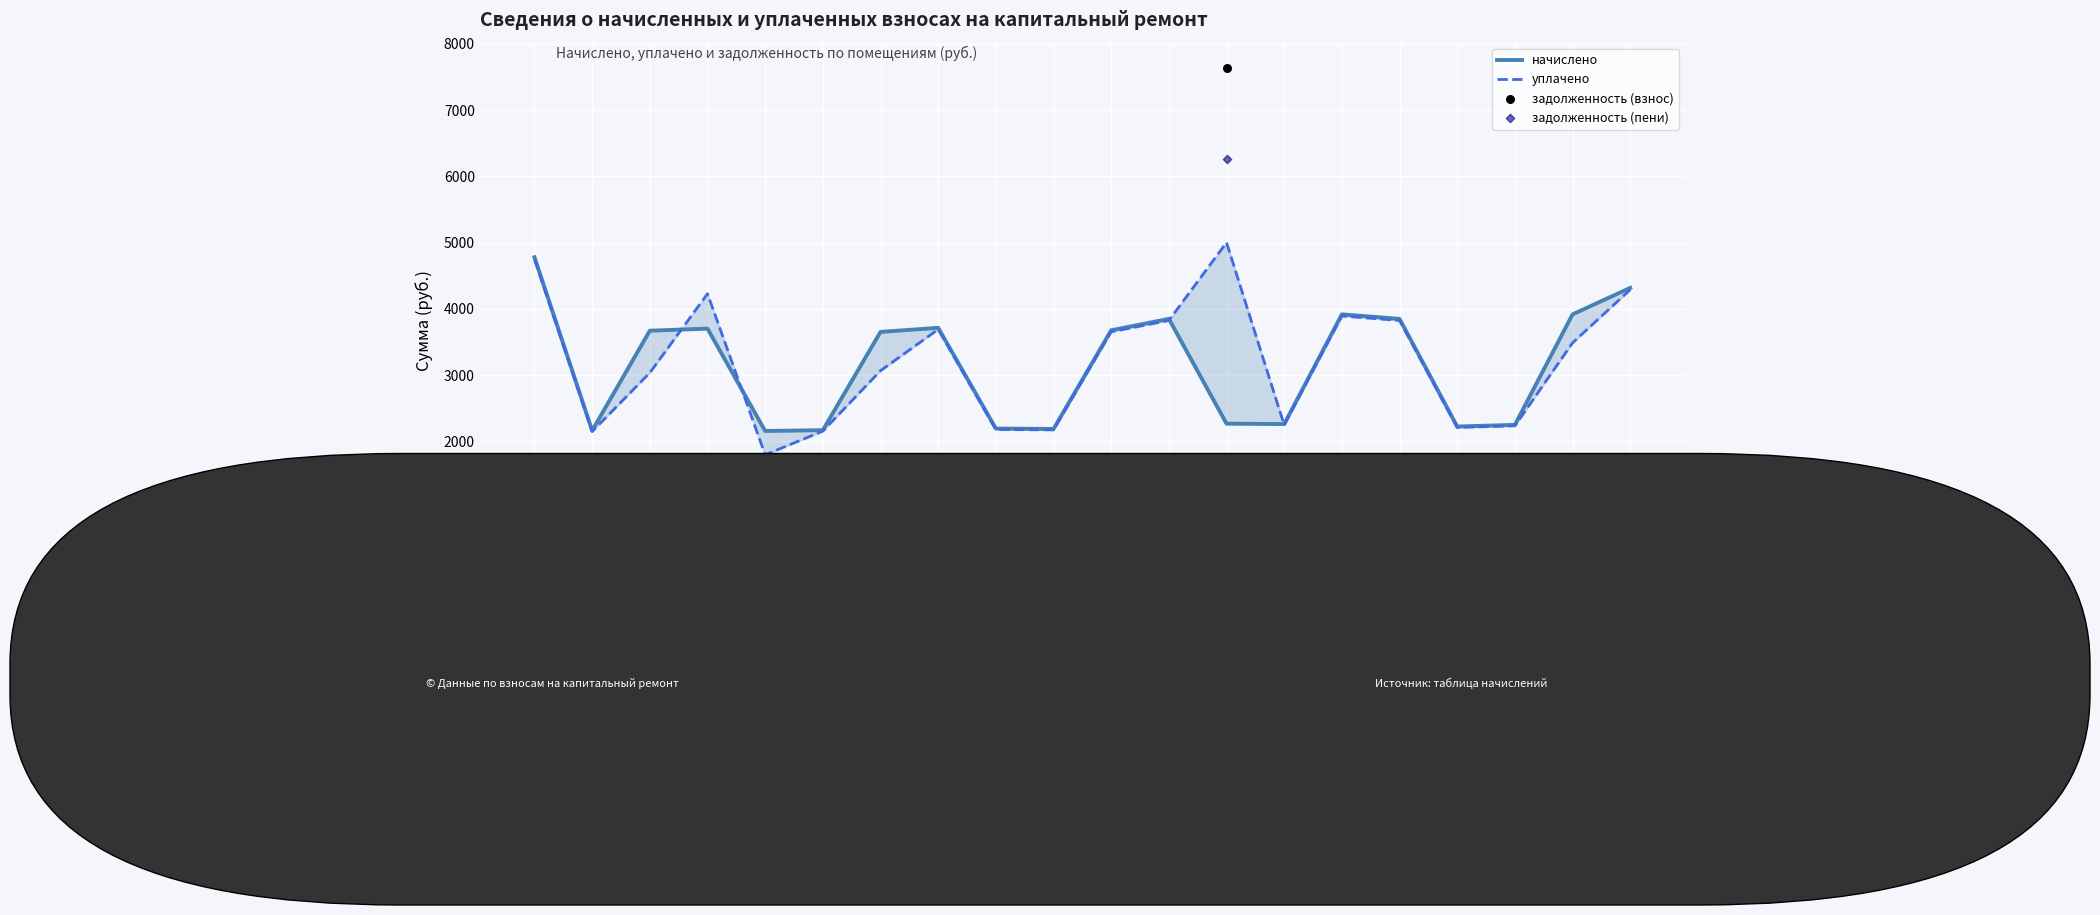

Which series reaches the minimum Y coordinate?

задолженность (взнос)